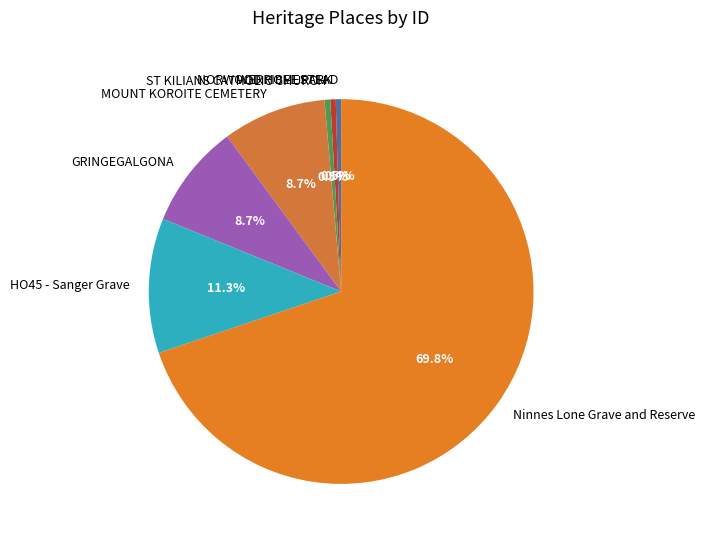

What percentage is NOT represented by WERRIBEE PARK?

99.5%